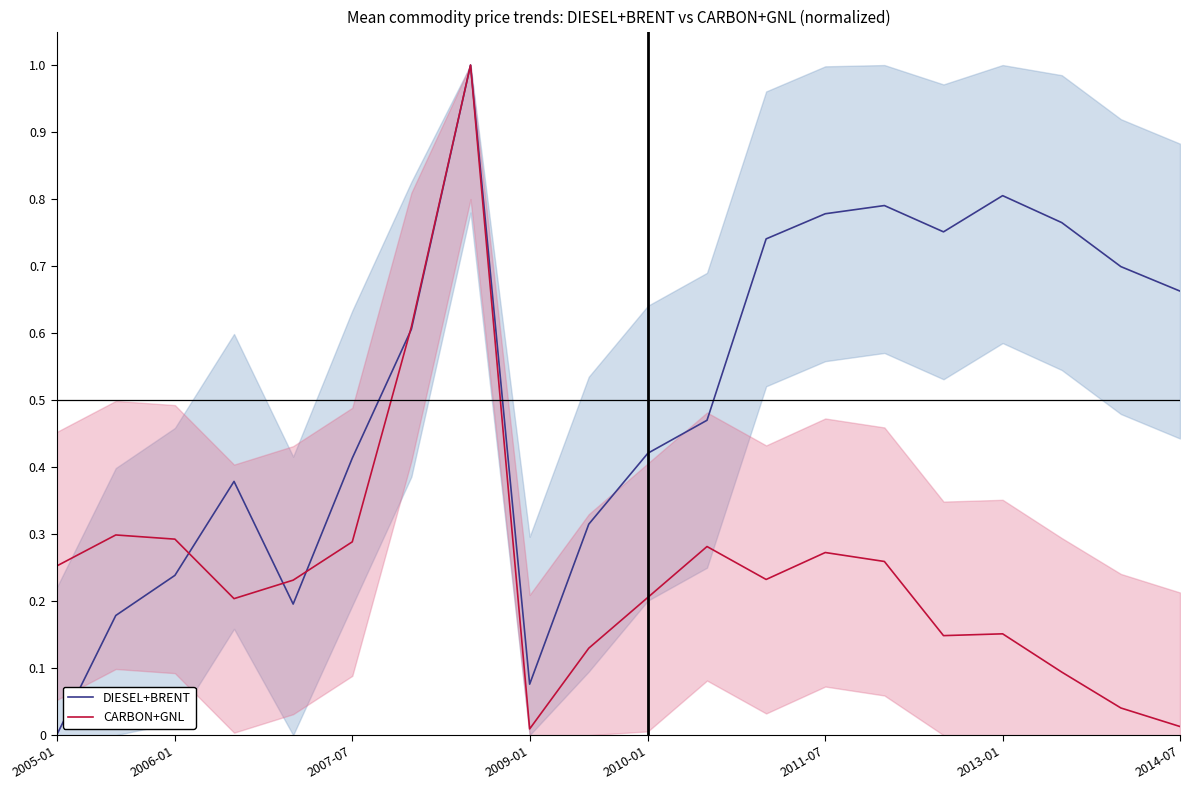

True or false: DIESEL+BRENT has a value of 0.1 at 2006-01.

False